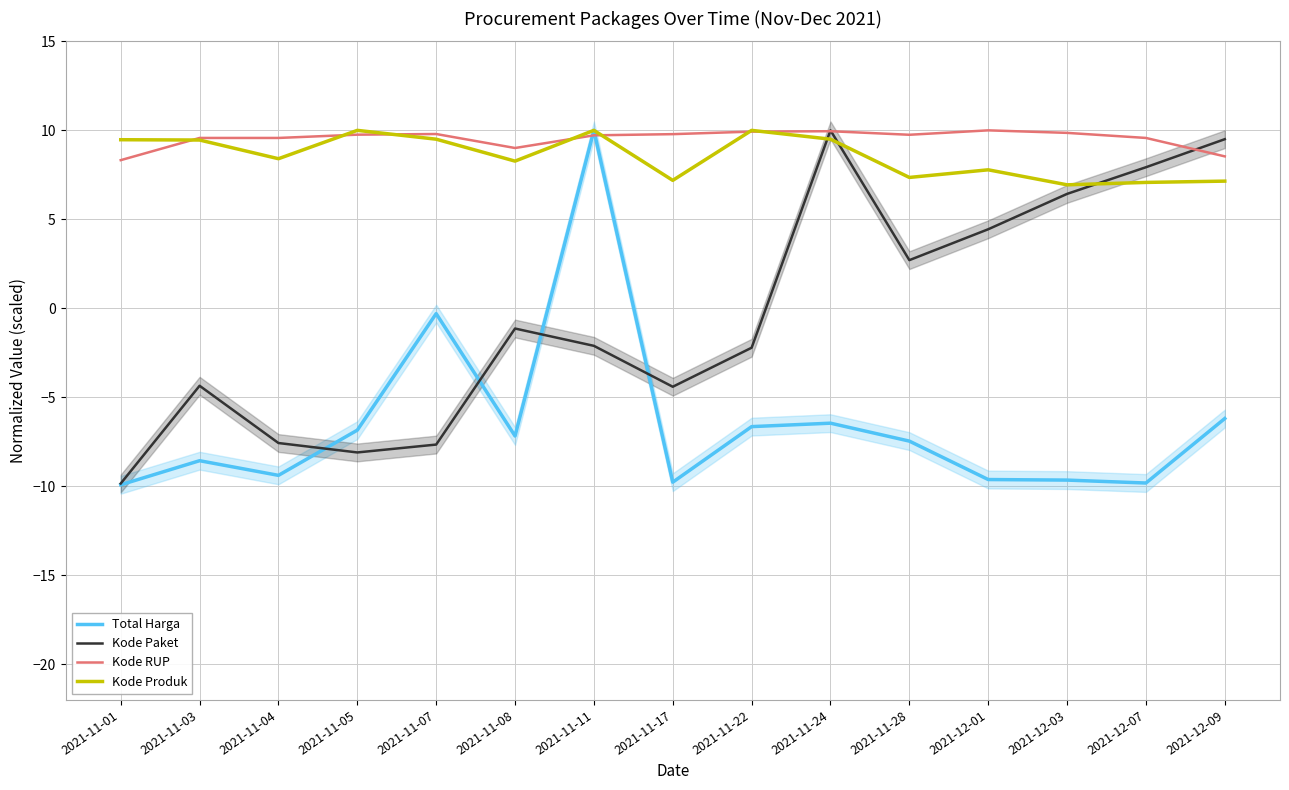

Which category has the highest value across all series?

2021-11-11